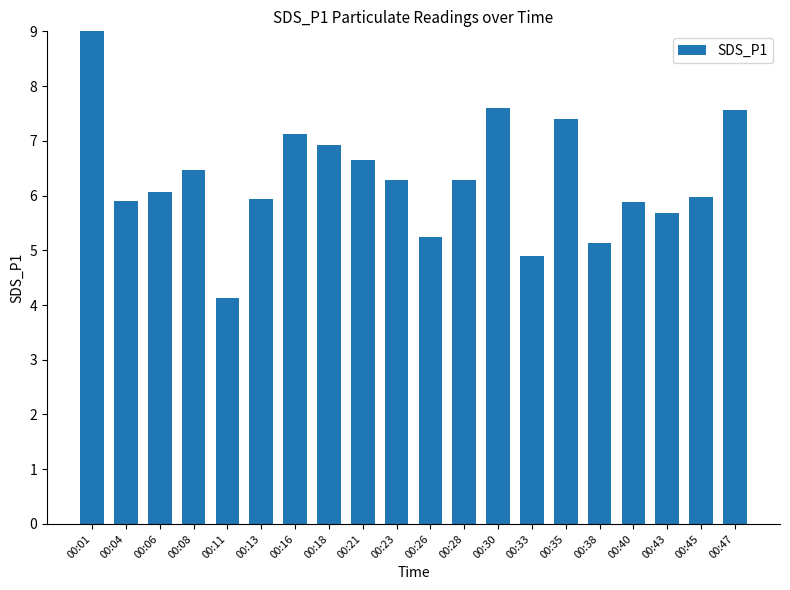

What is the value of the 14th bar from the left?

4.9